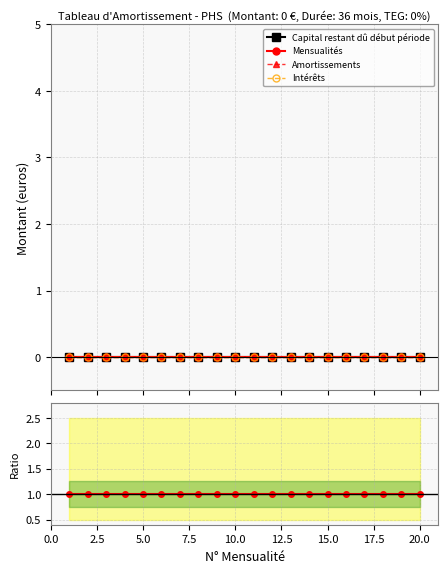

Is the value of Amortissements at 12 greater than the value of Mensualités at 12.5?

No